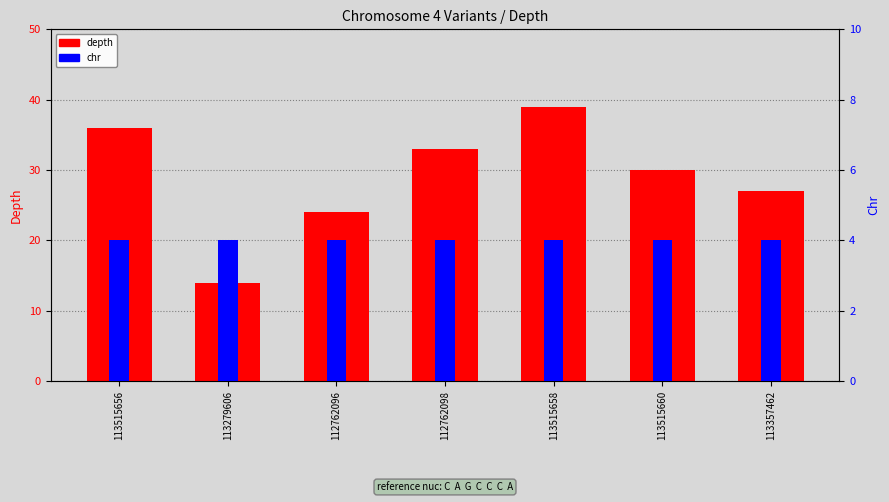

Which series has the widest spread of values?

depth